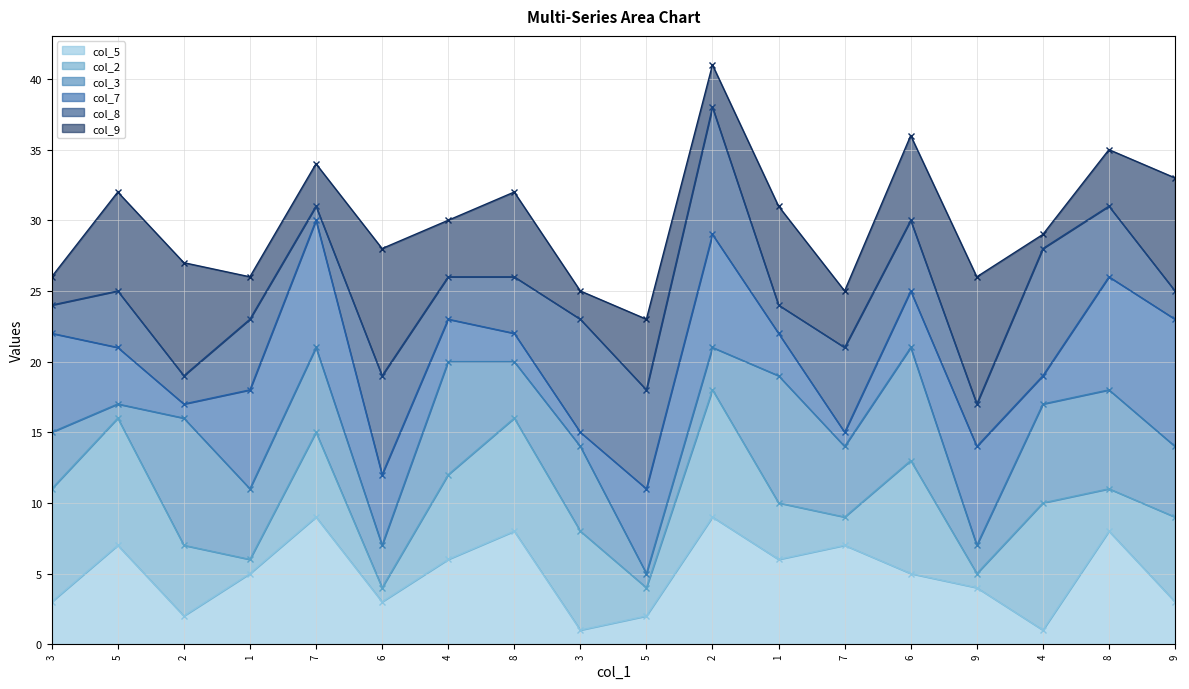

What is the average value of the col_2 line series?

10